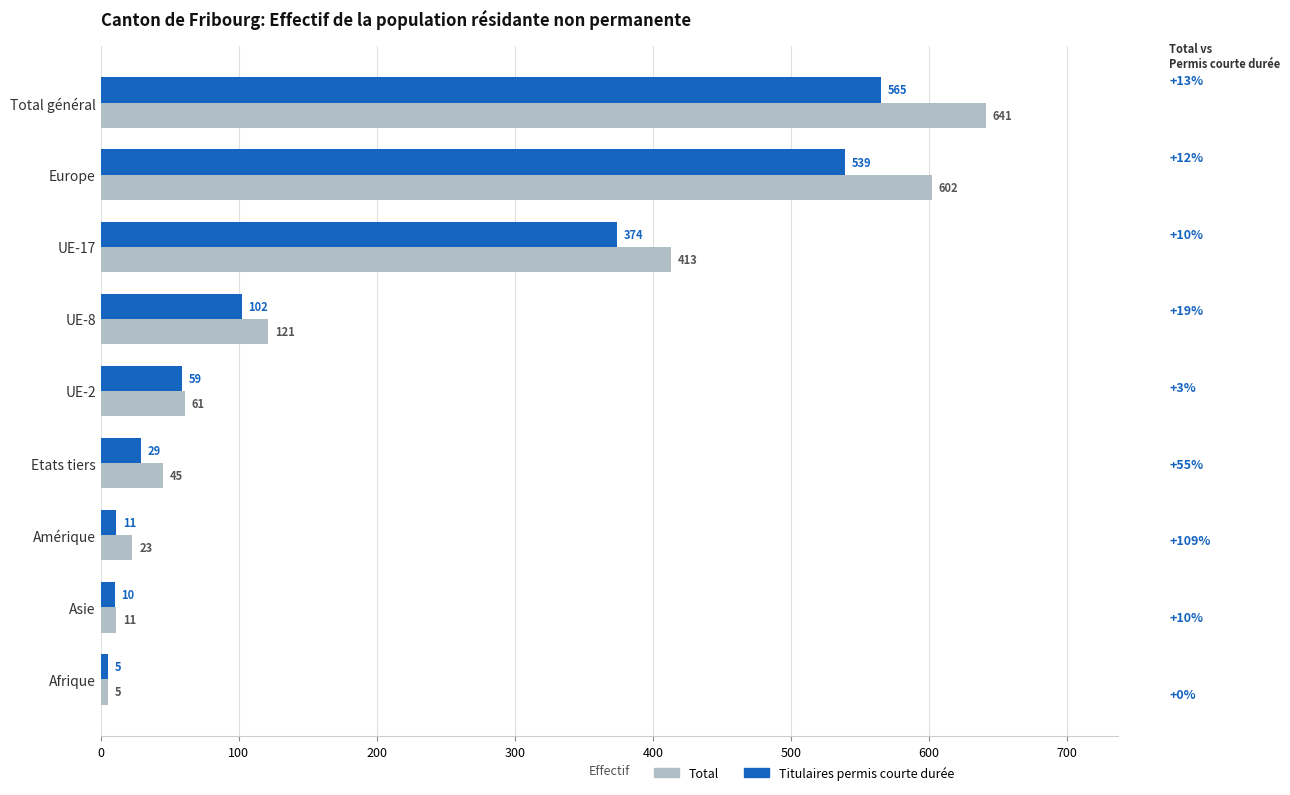

List the series in order of their overall mean, highest first.

Total, Titulaires permis courte durée